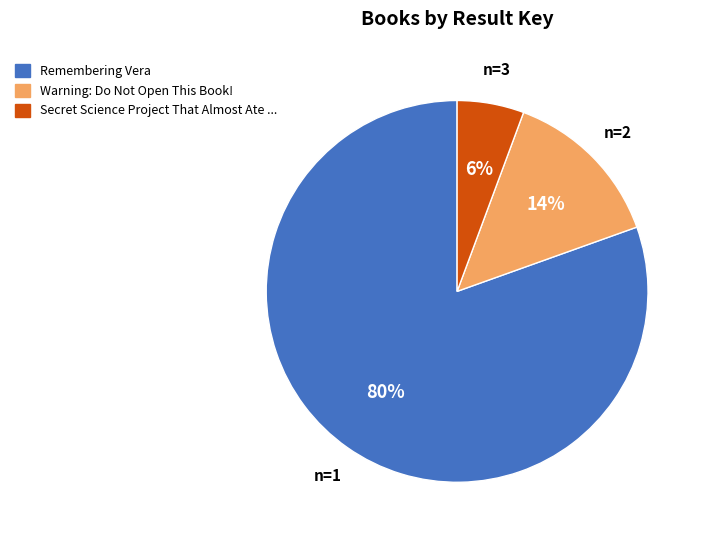

How many slices are in this pie chart?

3